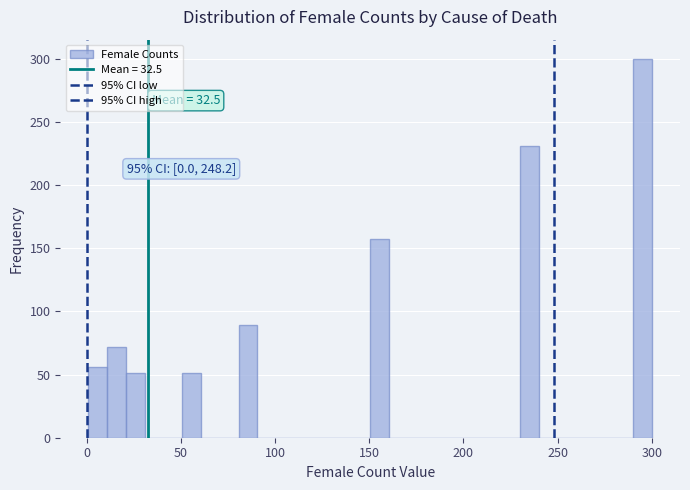

Around what value on the x-axis is the tallest bar? Give the approximate position of its centre, as read against the axis.

295